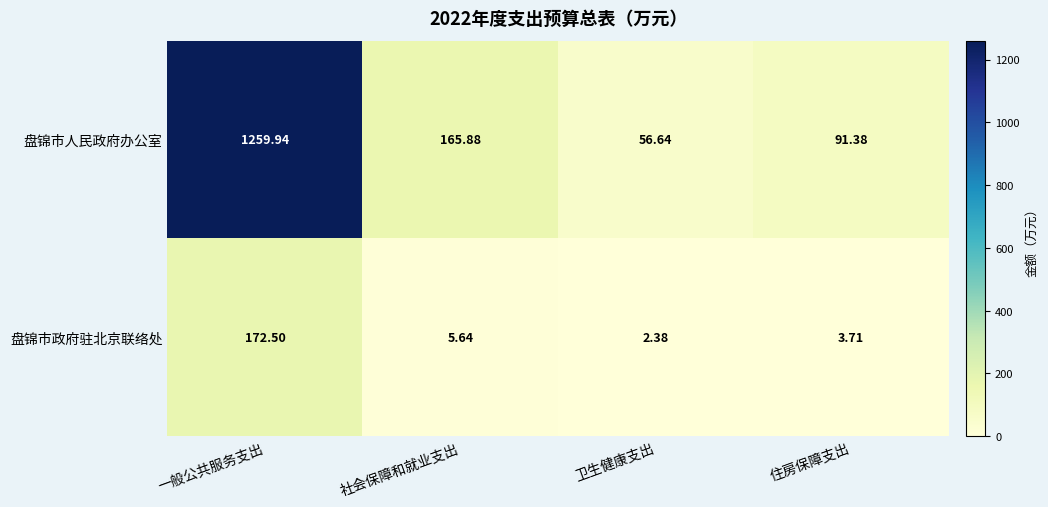

How many series are shown in this chart?

2